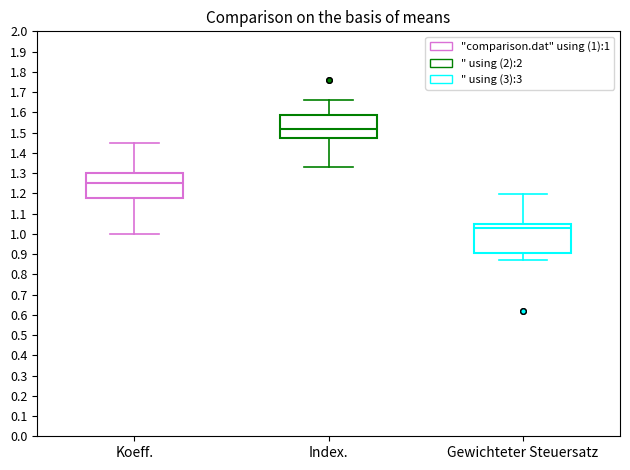

Which box has the lowest median line?

Gewichteter Steuersatz